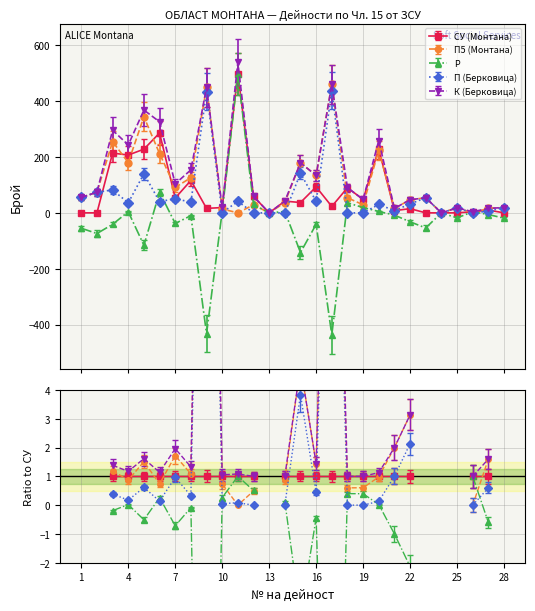

What is the total value across all series at 16?

361